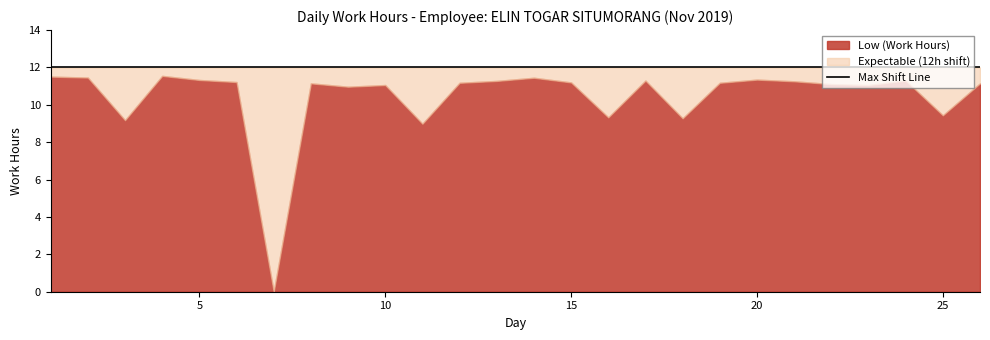

Where is the first local minimum?

3